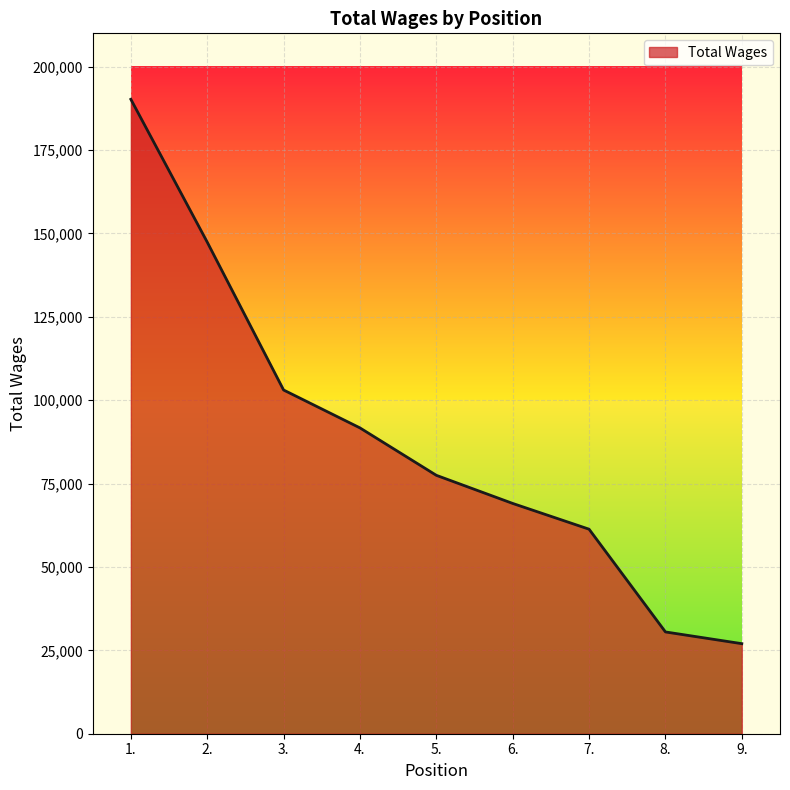

Is it true that the value at 9. is 27003?

True